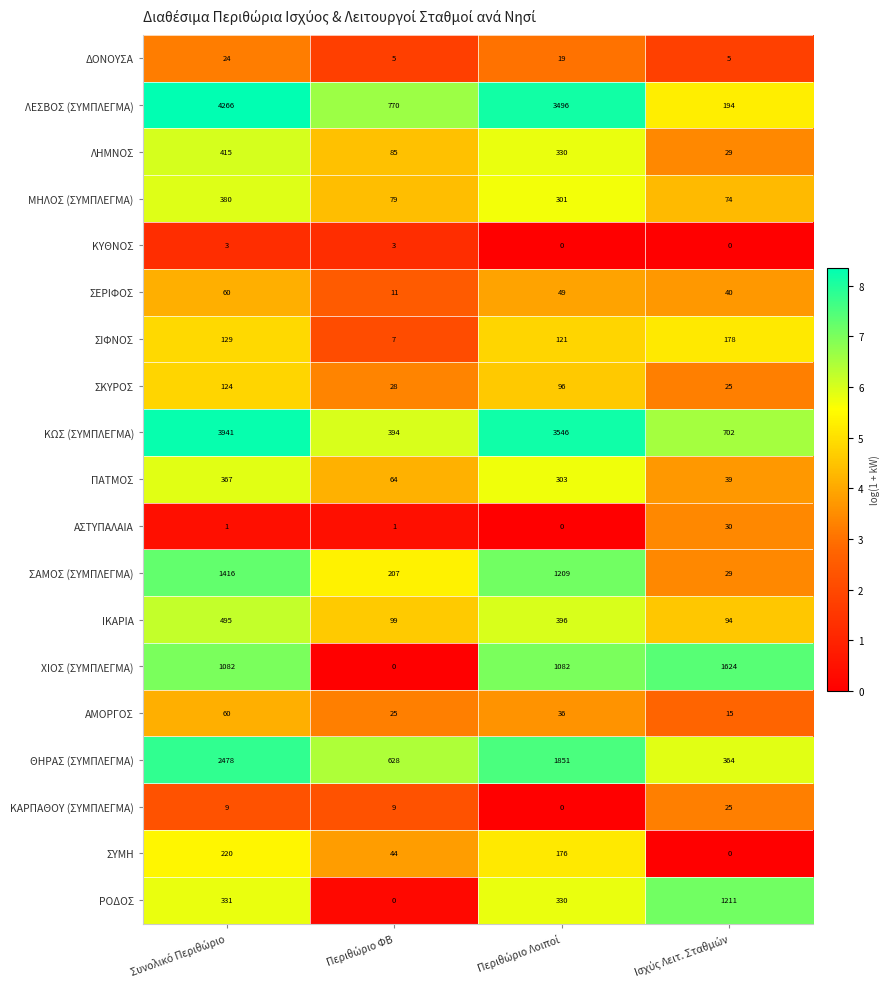

At how many categories does at least one series exceed 460?

4